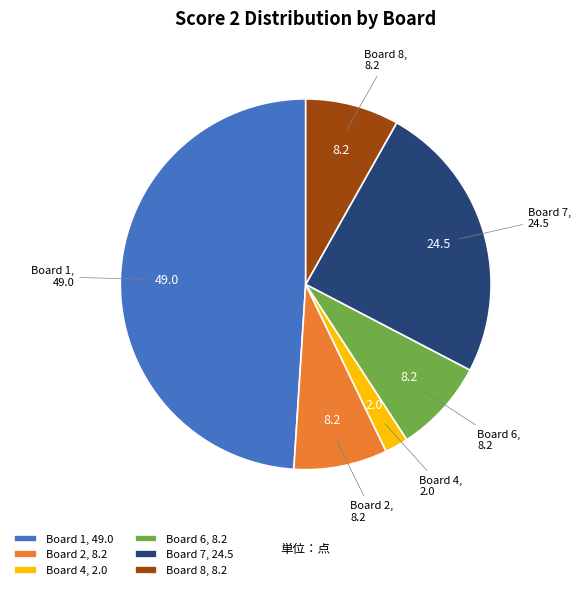

Which has a higher value, Board 1, 49.0 or Board 2, 8.2?

Board 1, 49.0